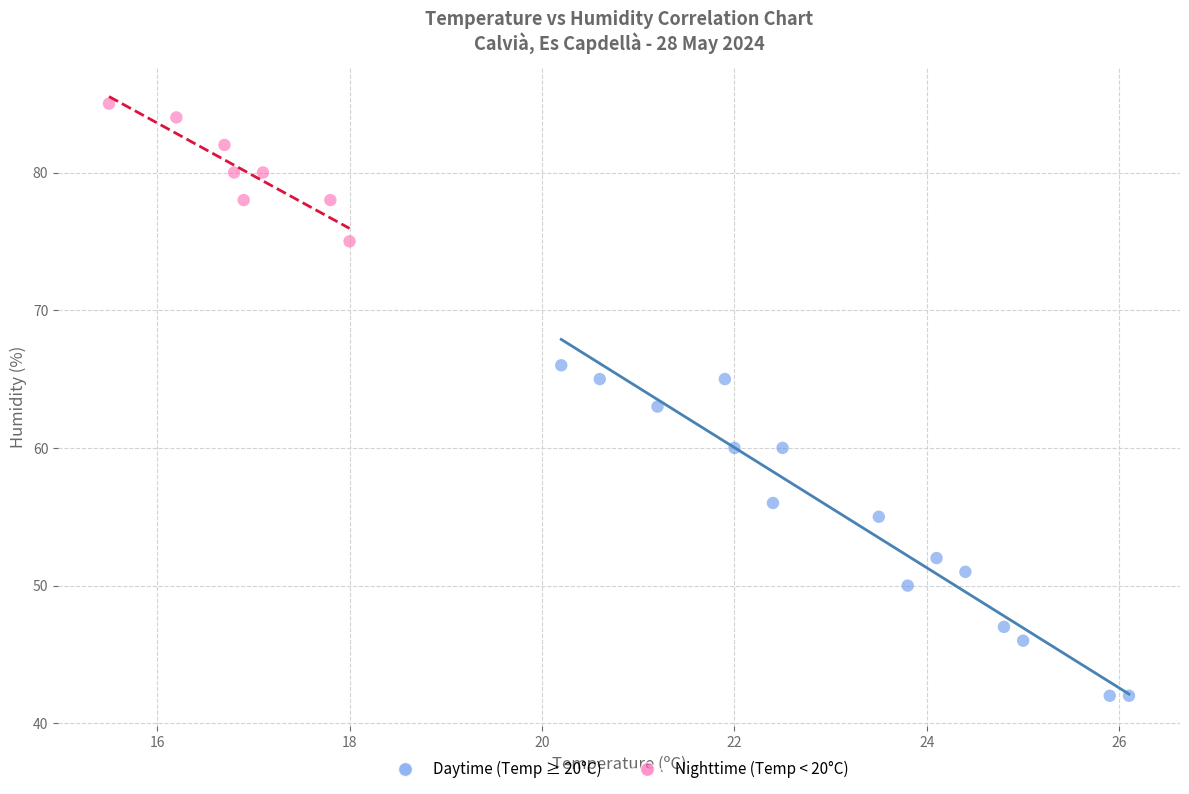

Which series contains the highest Y value?

Nighttime (Temp < 20°C)